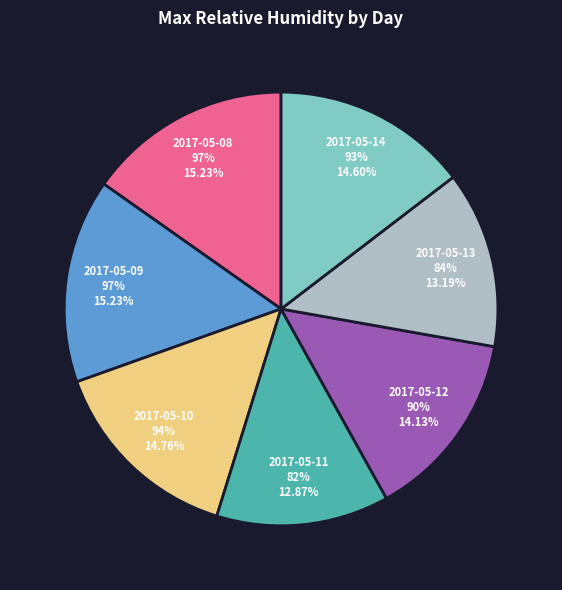

Combined, what portion of the pie is 2017-05-08 and 2017-05-09?

30.5%